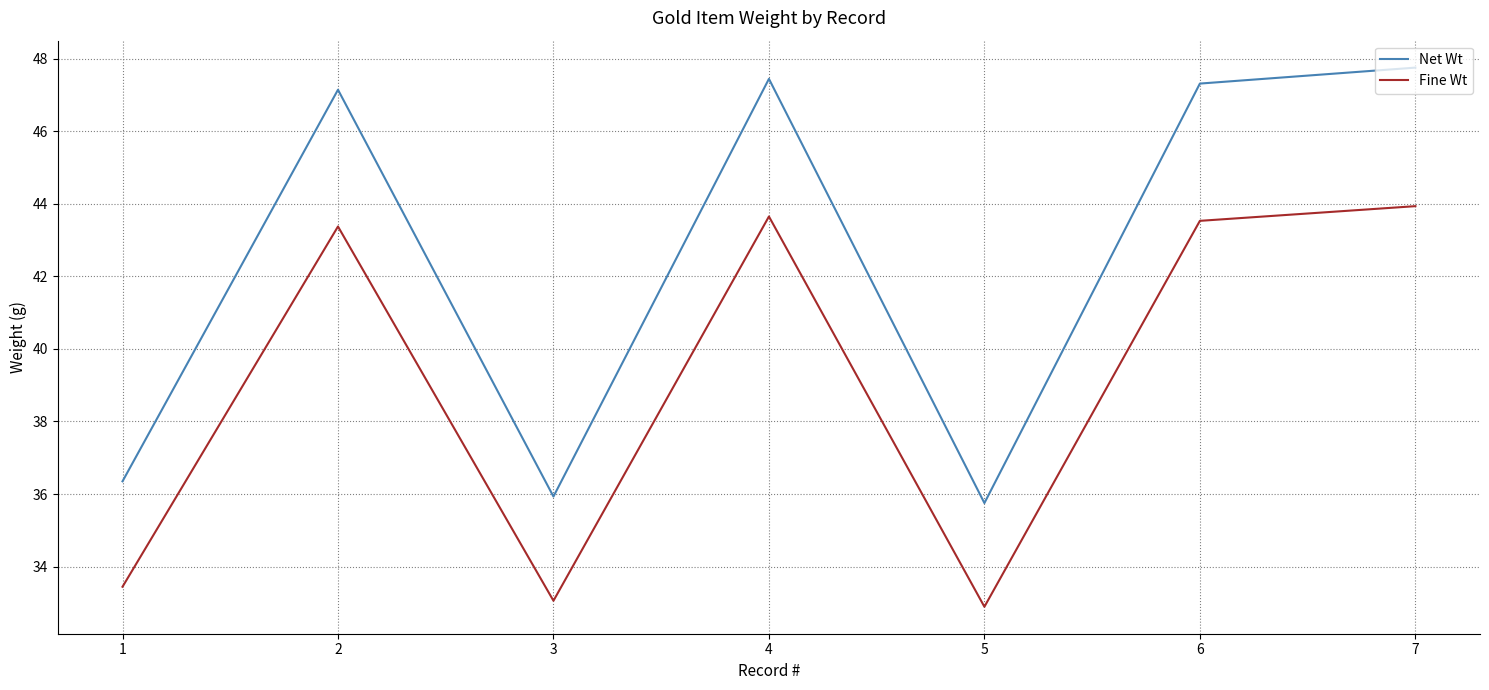

What is the difference between the highest and lowest values at 6?

3.8